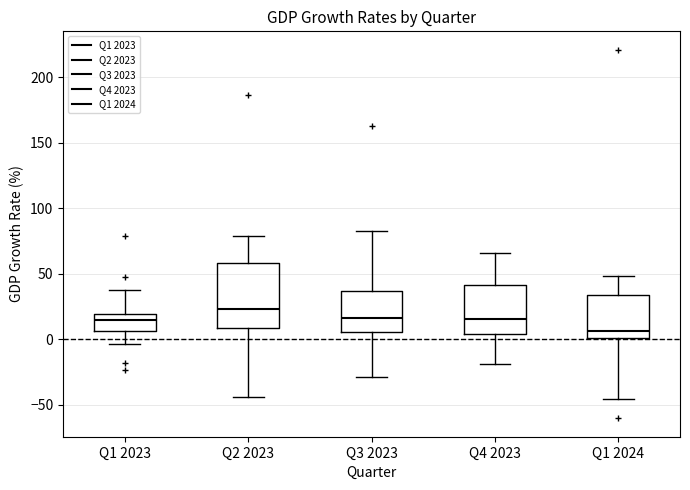

Where is the lower edge of the box for Q3 2023 on the y-axis? The values are not printed on the chart, so give them approximately, as read against the axis.

5